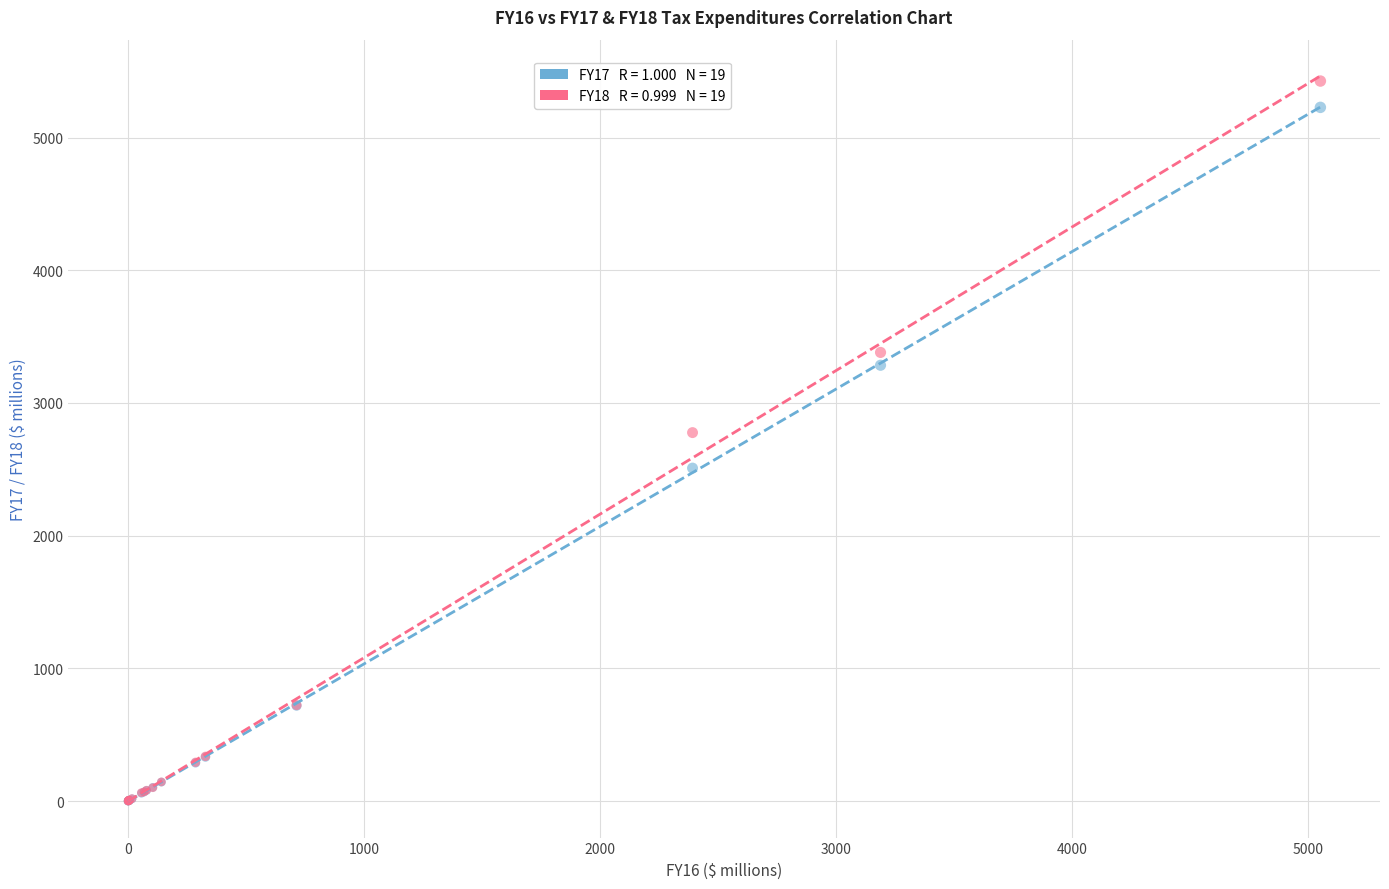

Across all series, what Y value is closest to 2713?

2776.9